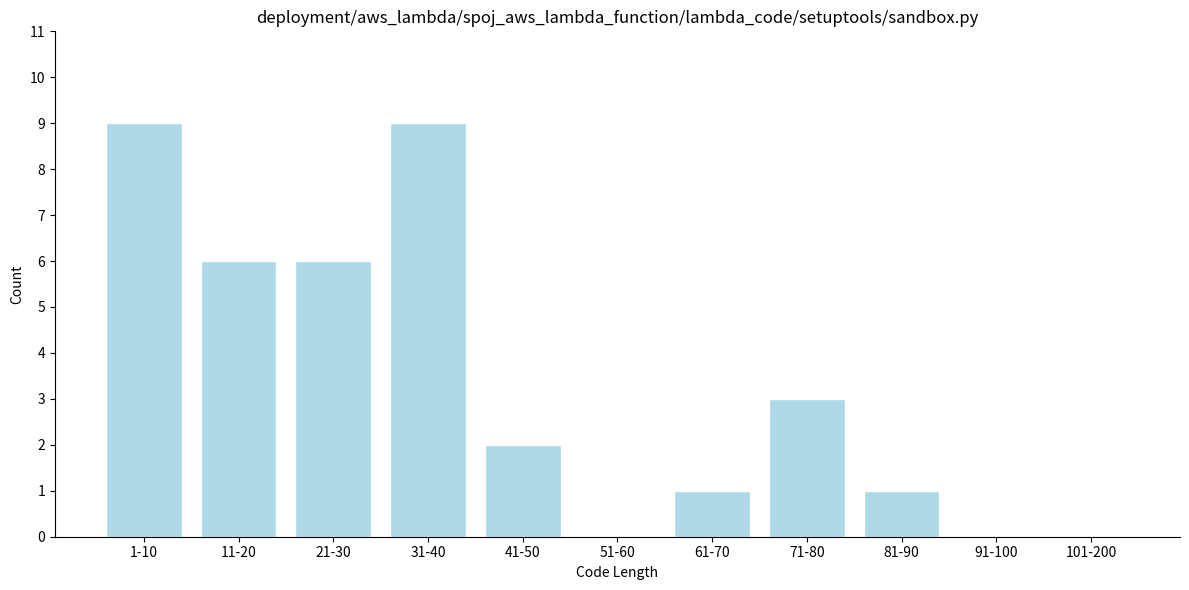

Reading left to right, transcribe all the data shown in this chart.

1-10=9	11-20=6	21-30=6	31-40=9	41-50=2	51-60=0	61-70=1	71-80=3	81-90=1	91-100=0	101-200=0